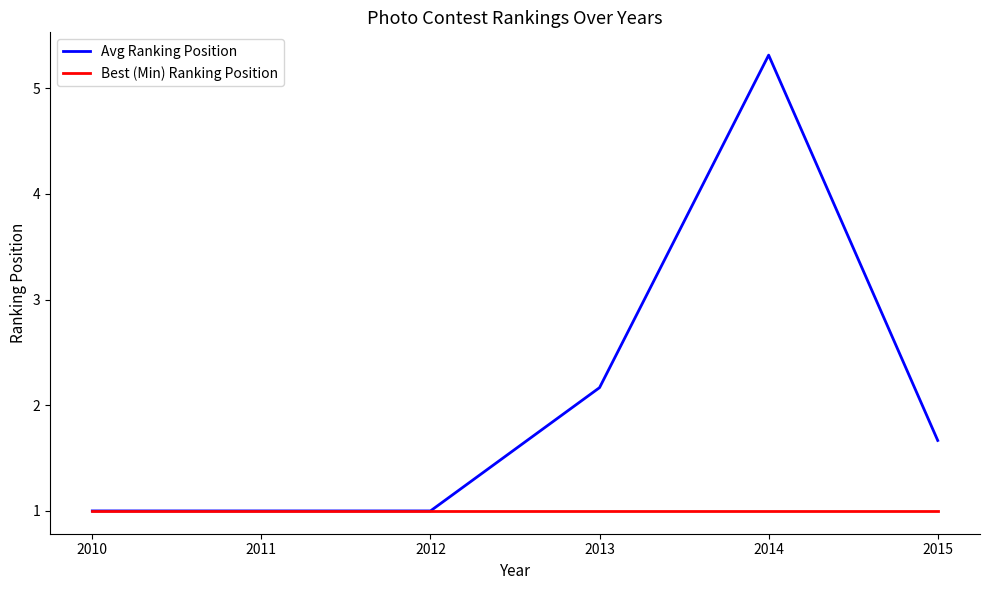

Which series has the largest range (max minus min)?

Avg Ranking Position